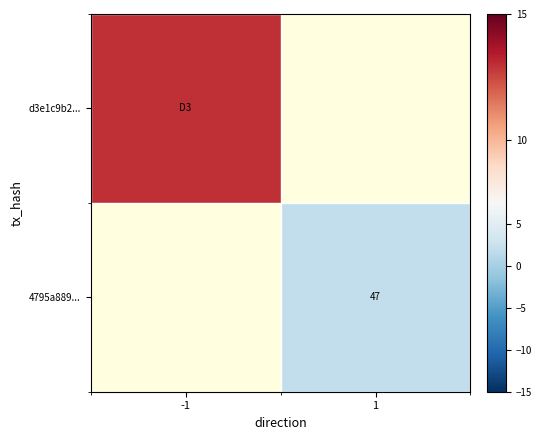

How many distinct data groups are displayed?

2